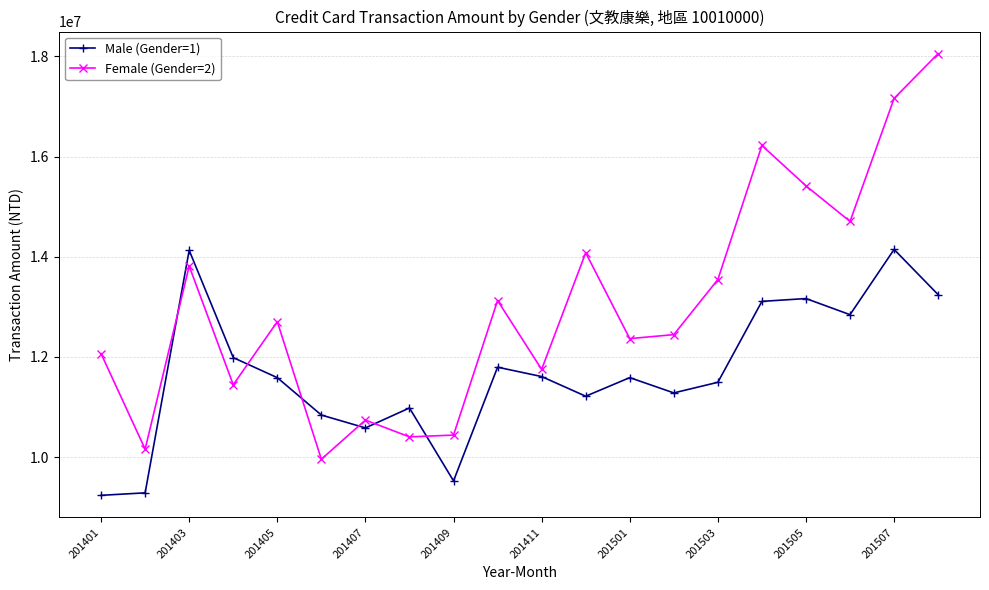

What is the value of the Male (Gender=1) point at the 9th from the left?

9524540